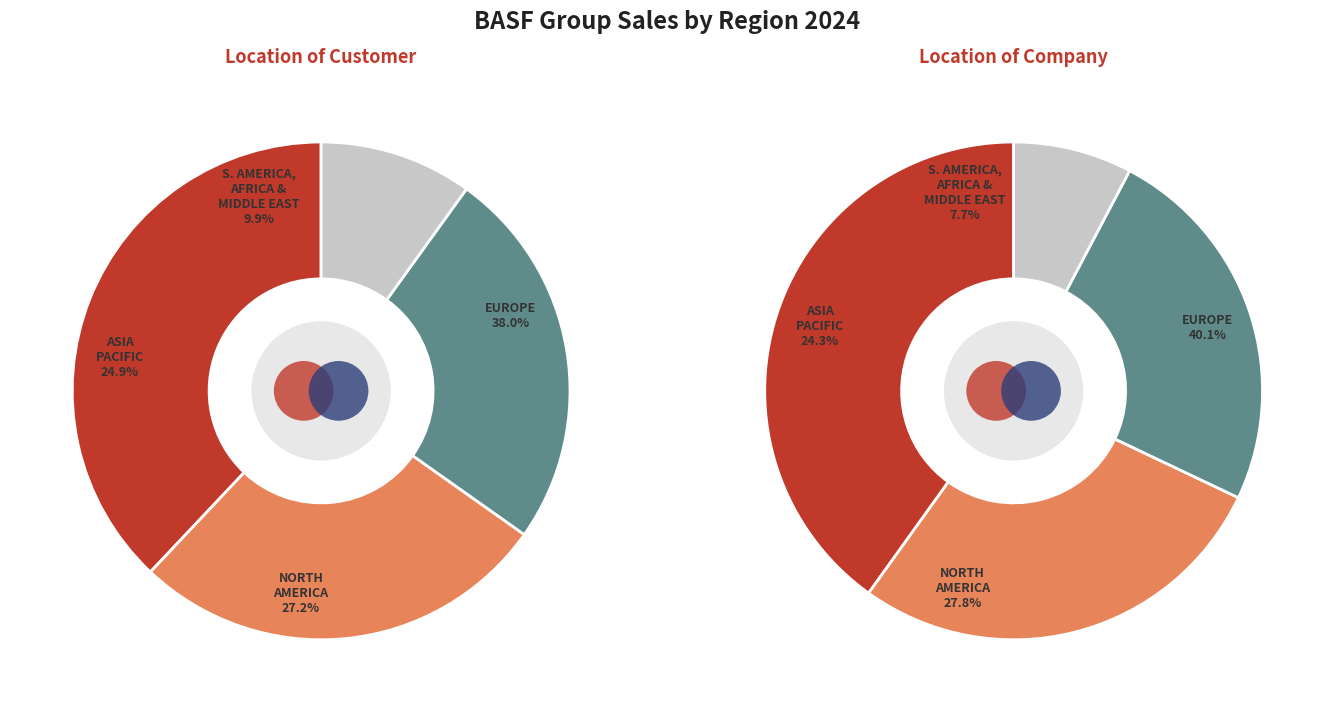

What portion of the pie excludes South America & Africa & Middle East?

90.1%